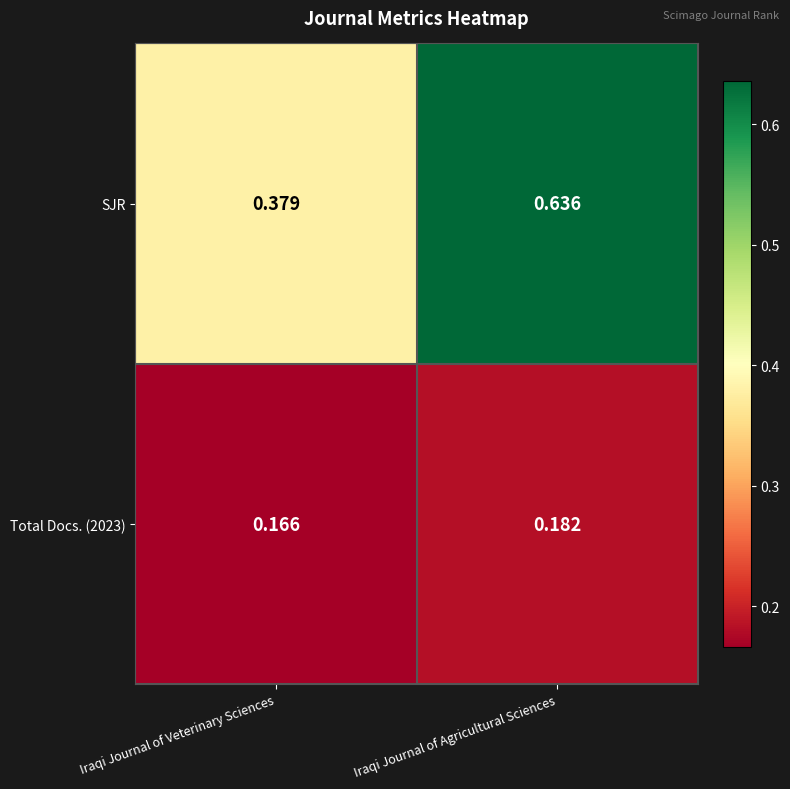

At how many categories does at least one series exceed 0?

2